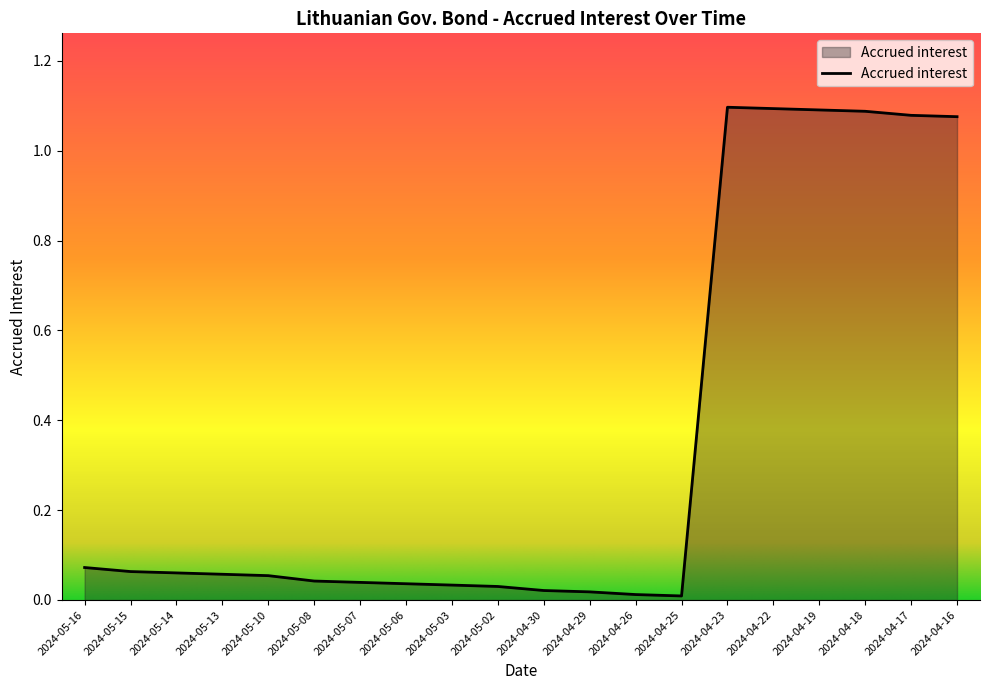

The chart shows a value of 1.5 at 2024-04-18. True or false?

False